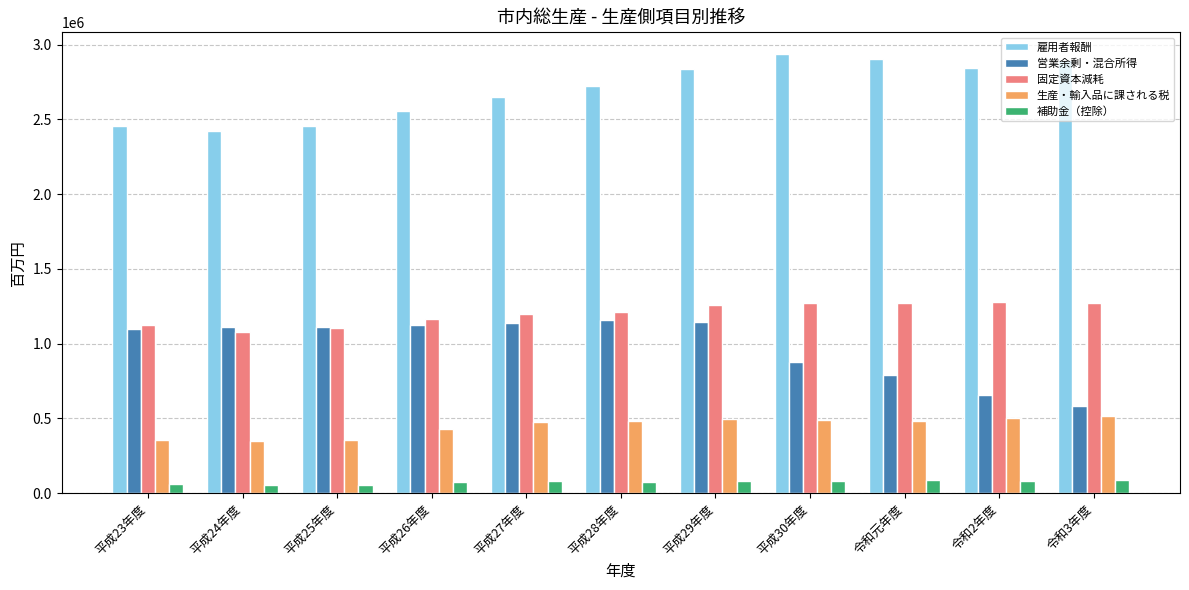

At which label does 営業余剰・混合所得 reach its minimum?

令和3年度